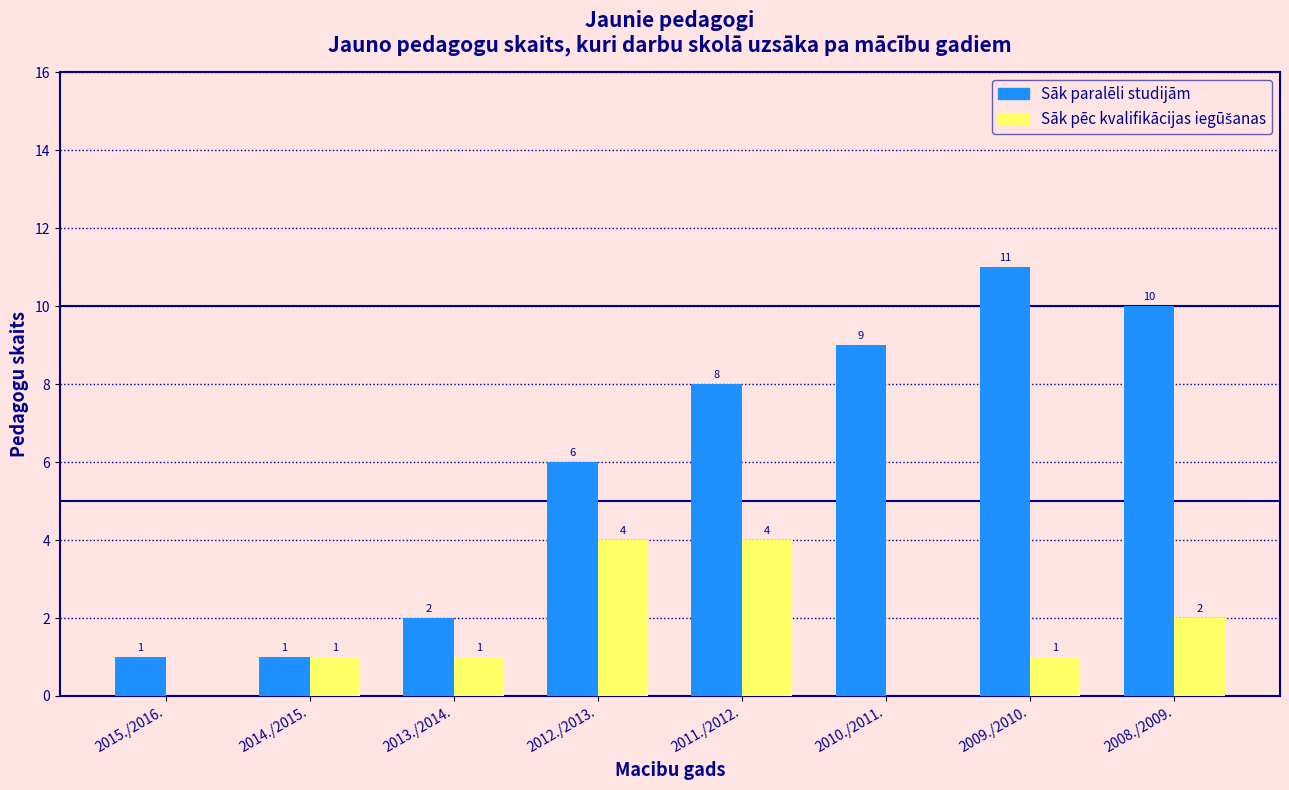

What is the sum of the Sāk paralēli studijām values at 2008./2009. and 2015./2016.?

11